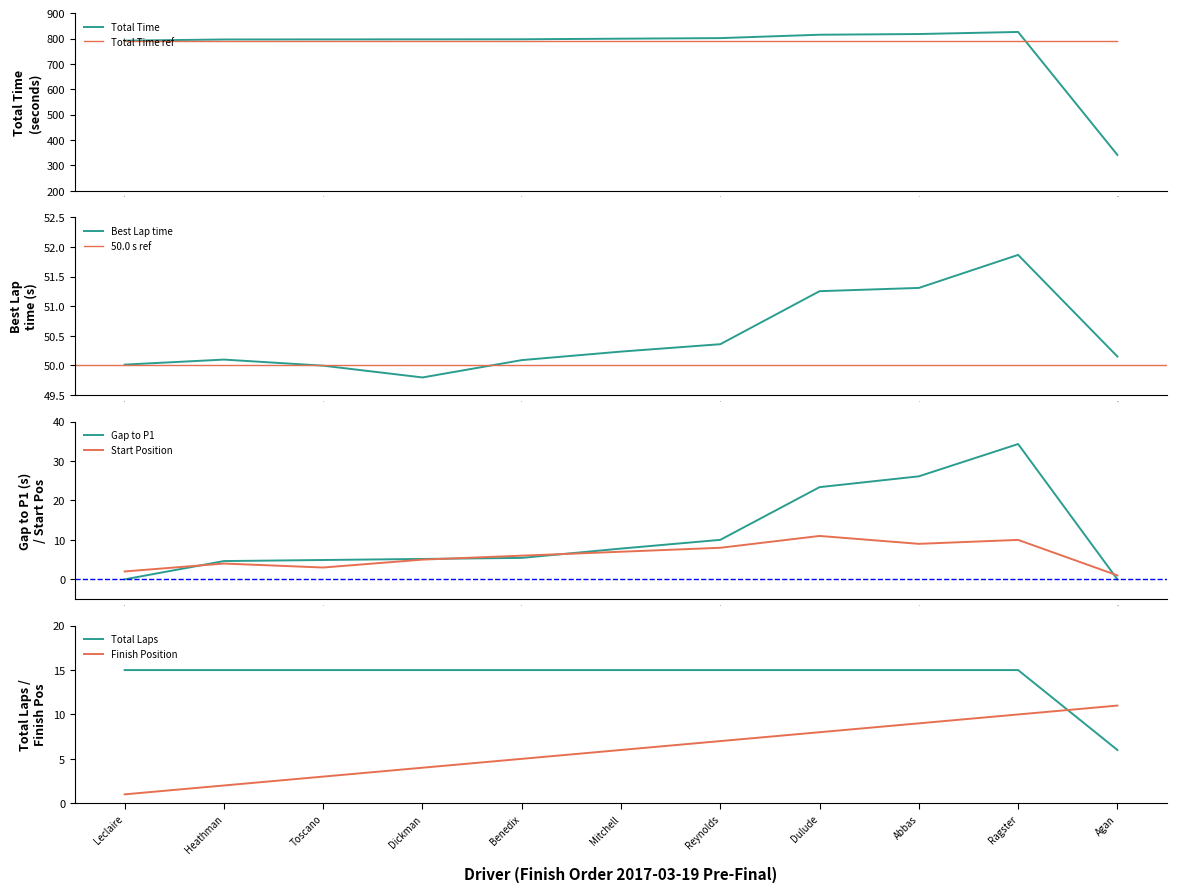

True or false: Total Time and Best Lap time intersect in this chart.

False